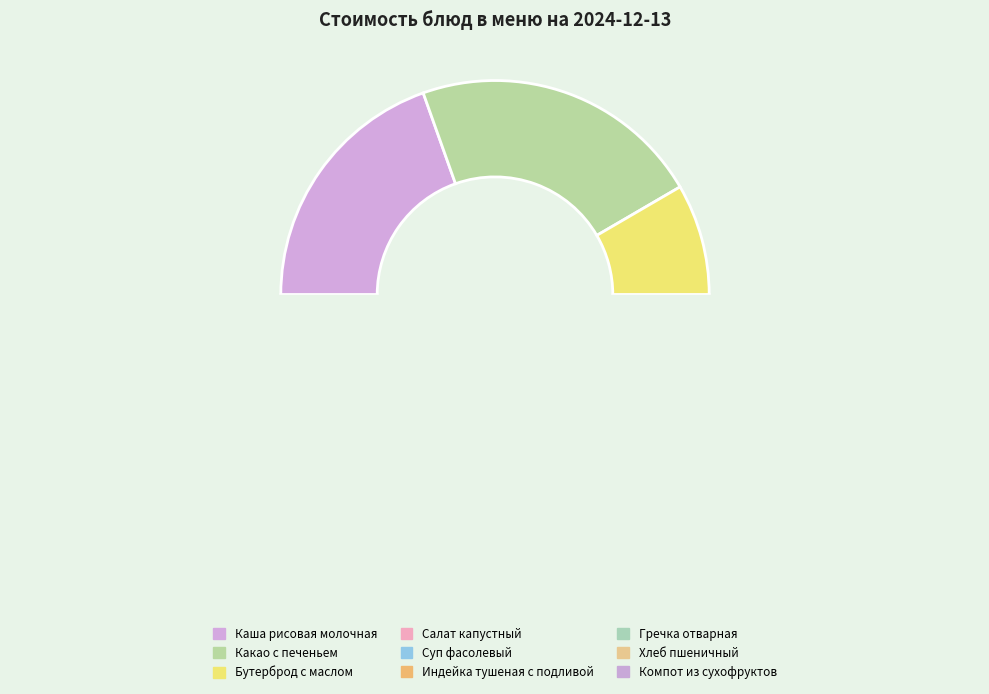

To the nearest percent, what percentage of the pie is Гречка отварная?

4%